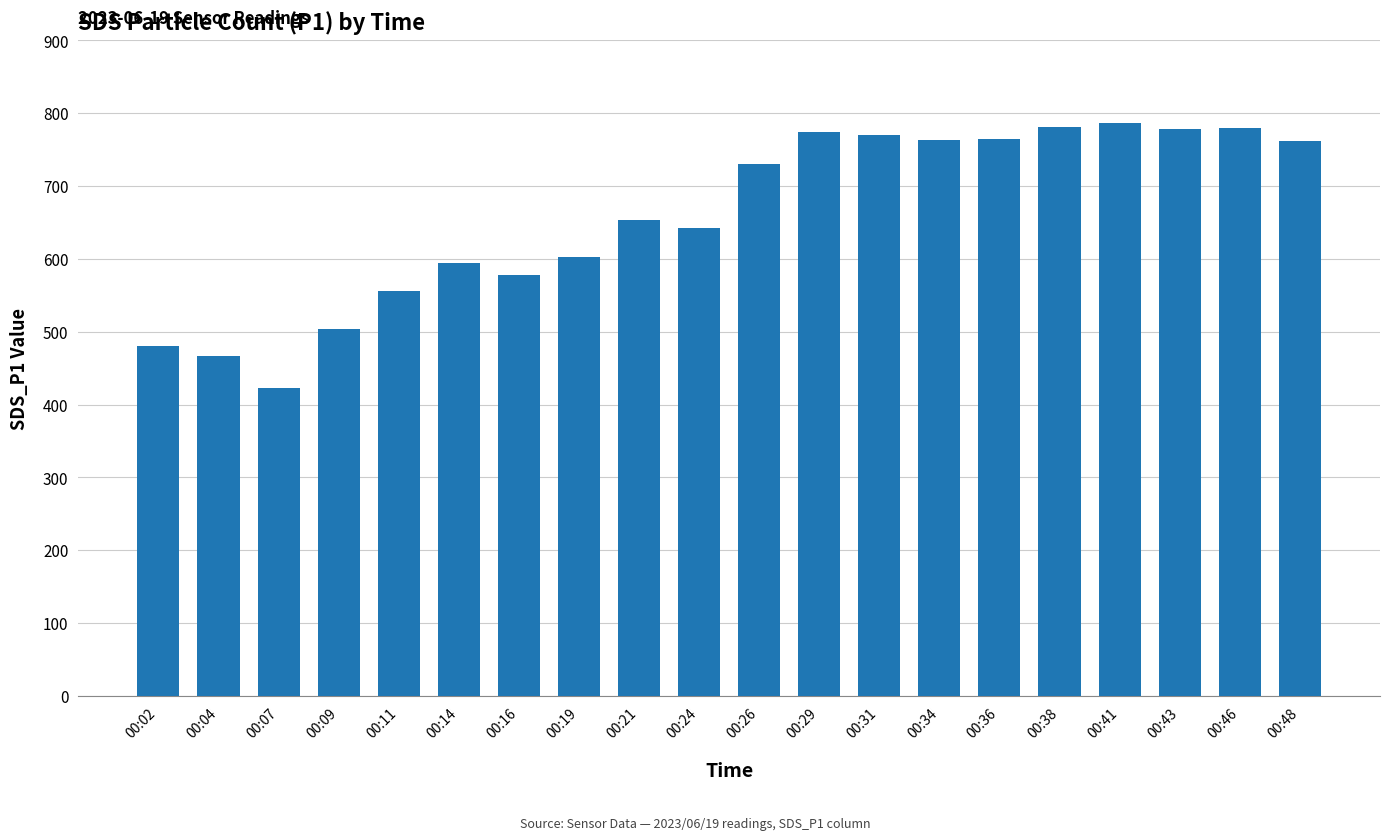

What is the maximum value shown in the chart?

786.2